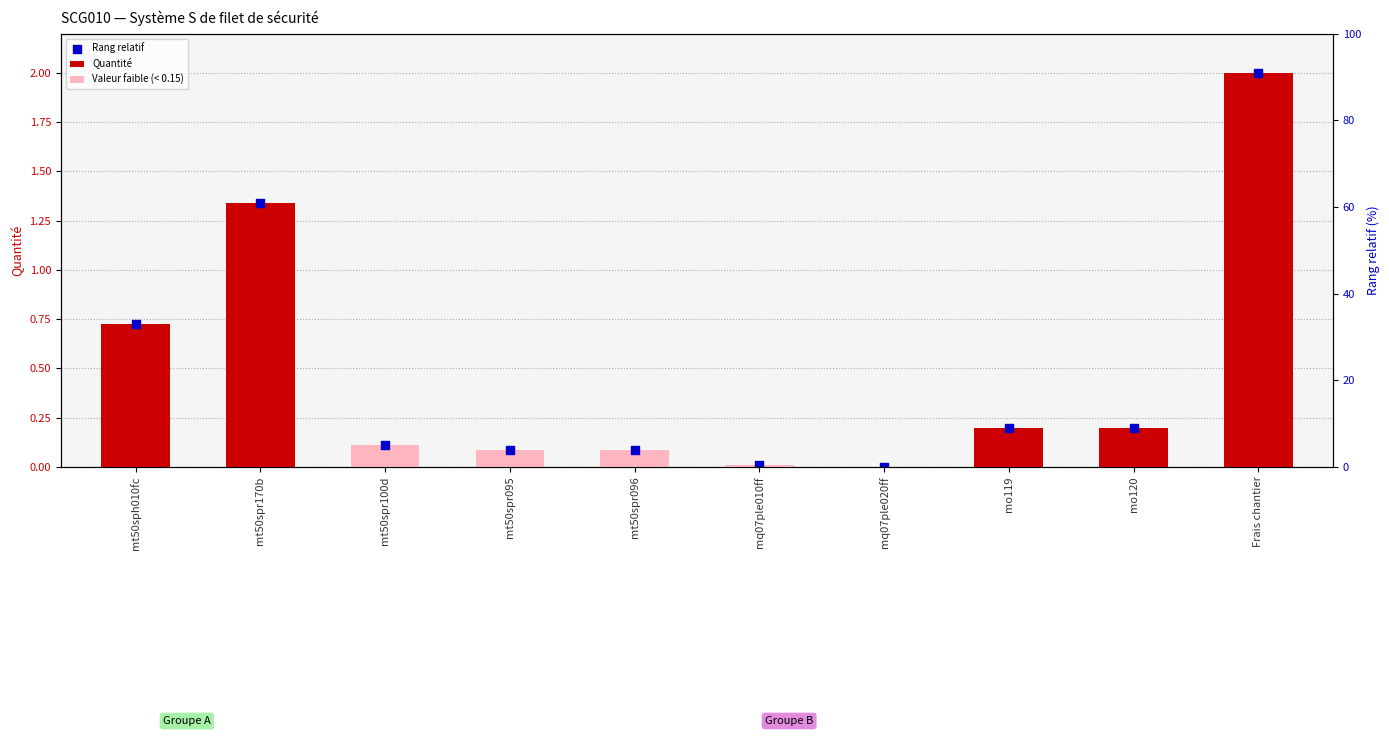

At which category is the sum across all series the highest?

Frais chantier